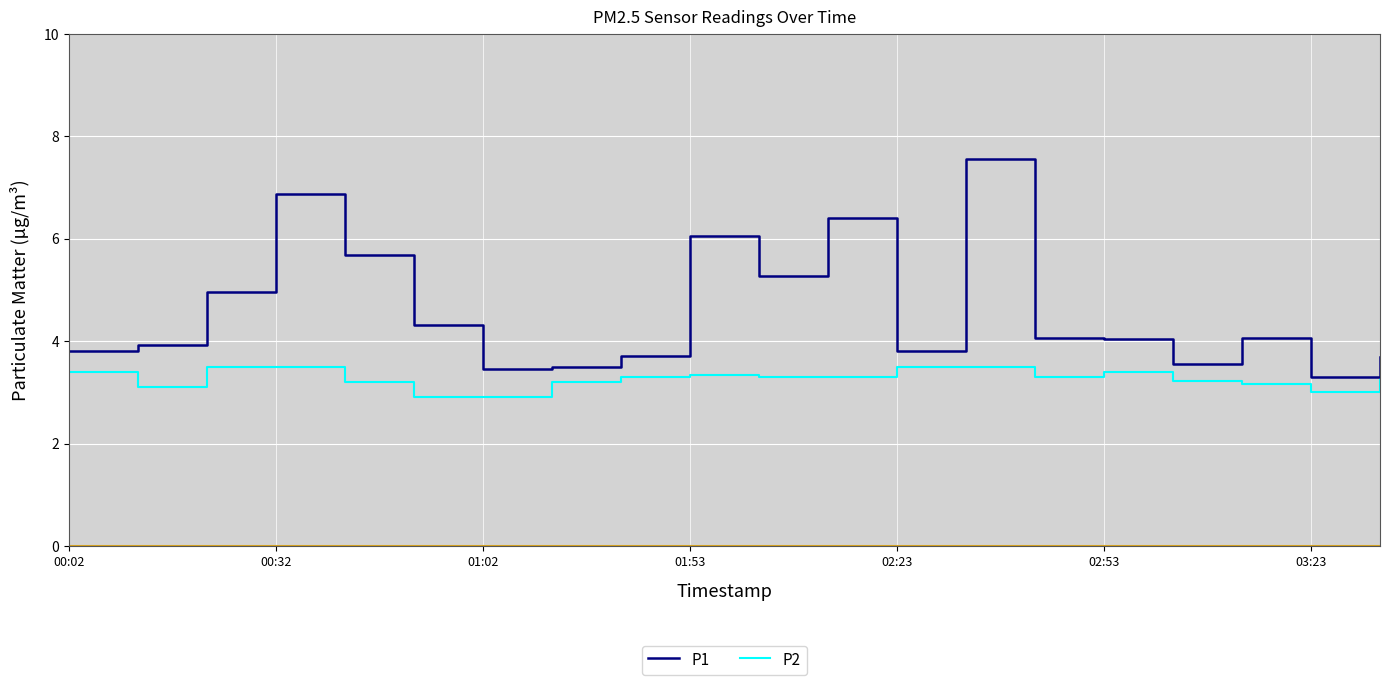

Which series has the largest total across all categories?

P1